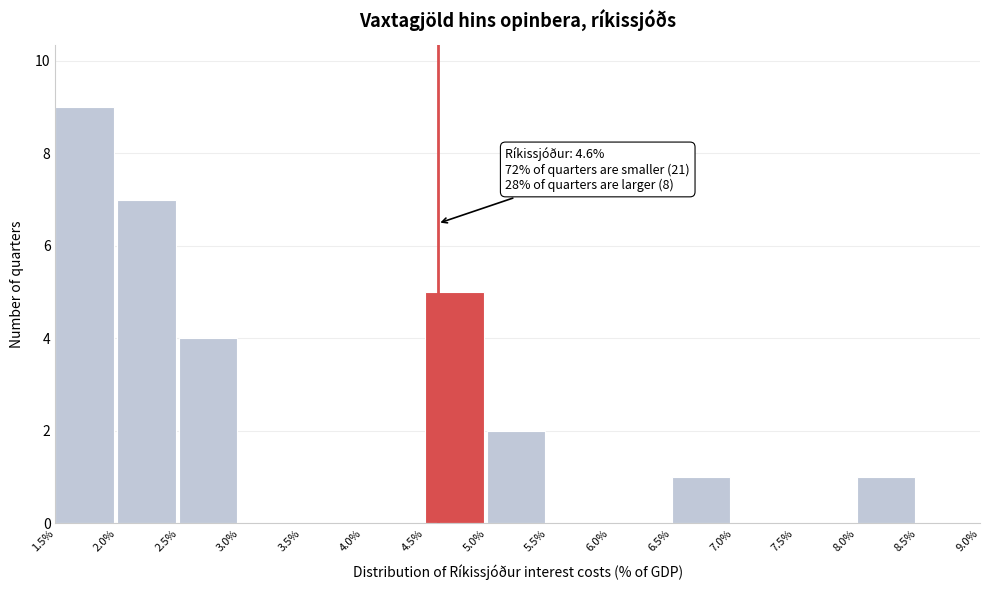

Over which range of the x-axis is the bar tallest?

1.5% to 2.0%